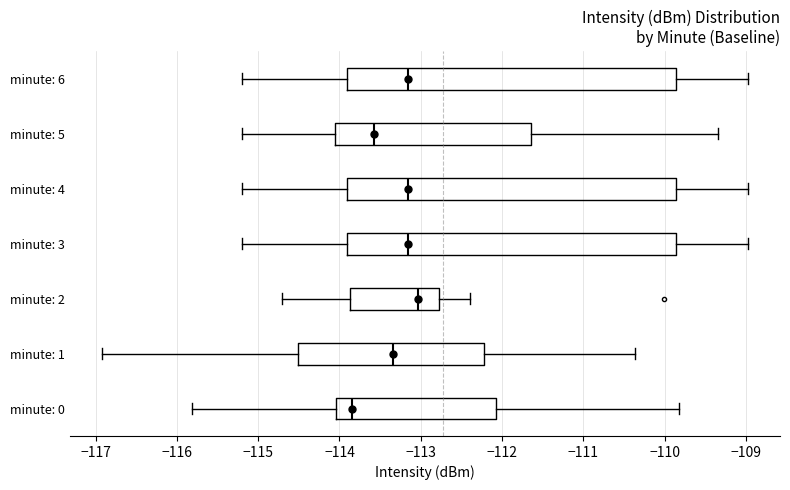

Reading bottom to top, transcribe this box plot: for each box, give where its median line is, the range the box spans, and where its two whiskers end, as read against the x-axis. The values are not printed on the chart, so give them approximately, as read against the axis.

minute: 0: median -113.8, box -114.0 to -112.1, whiskers -115.8 to -109.8
minute: 1: median -113.3, box -114.5 to -112.2, whiskers -116.9 to -110.4
minute: 2: median -113.0, box -113.9 to -112.8, whiskers -114.7 to -112.4
minute: 3: median -113.2, box -113.9 to -109.9, whiskers -115.2 to -109.0
minute: 4: median -113.2, box -113.9 to -109.9, whiskers -115.2 to -109.0
minute: 5: median -113.6, box -114.1 to -111.6, whiskers -115.2 to -109.3
minute: 6: median -113.2, box -113.9 to -109.9, whiskers -115.2 to -109.0